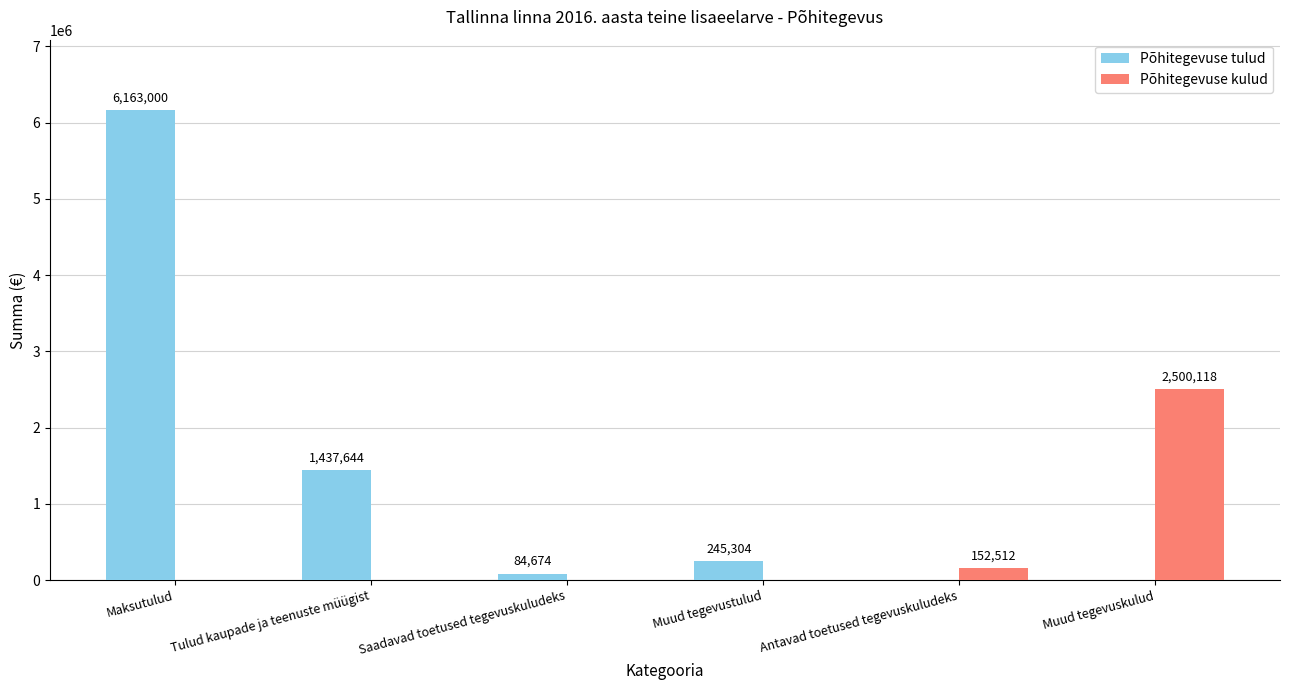

True or false: Põhitegevuse kulud has a value of 1486555 at Saadavad toetused tegevuskuludeks.

False